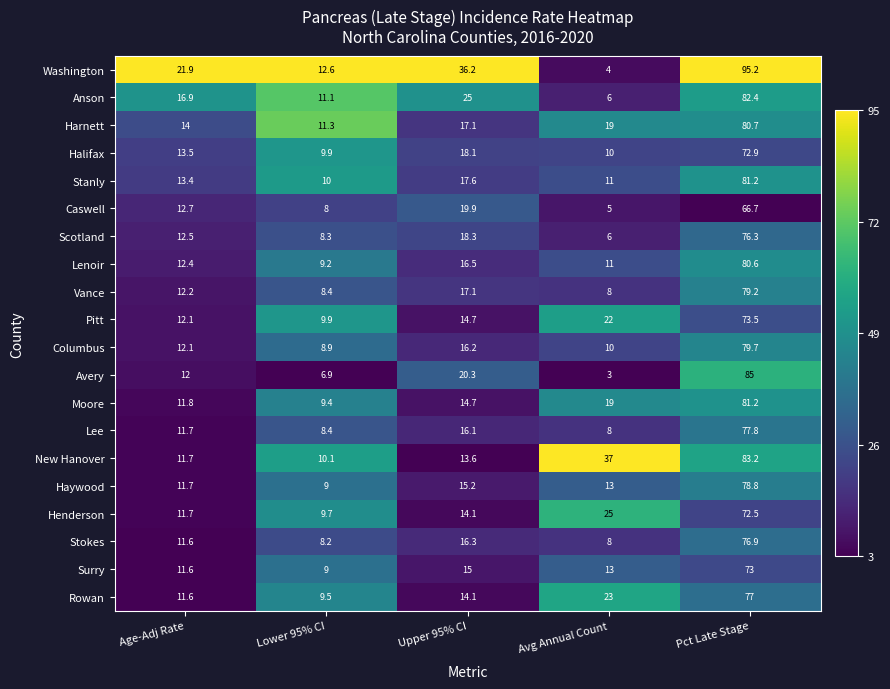

Between Avg Annual Count and Pct Late Stage, which series saw the biggest shift?

Washington